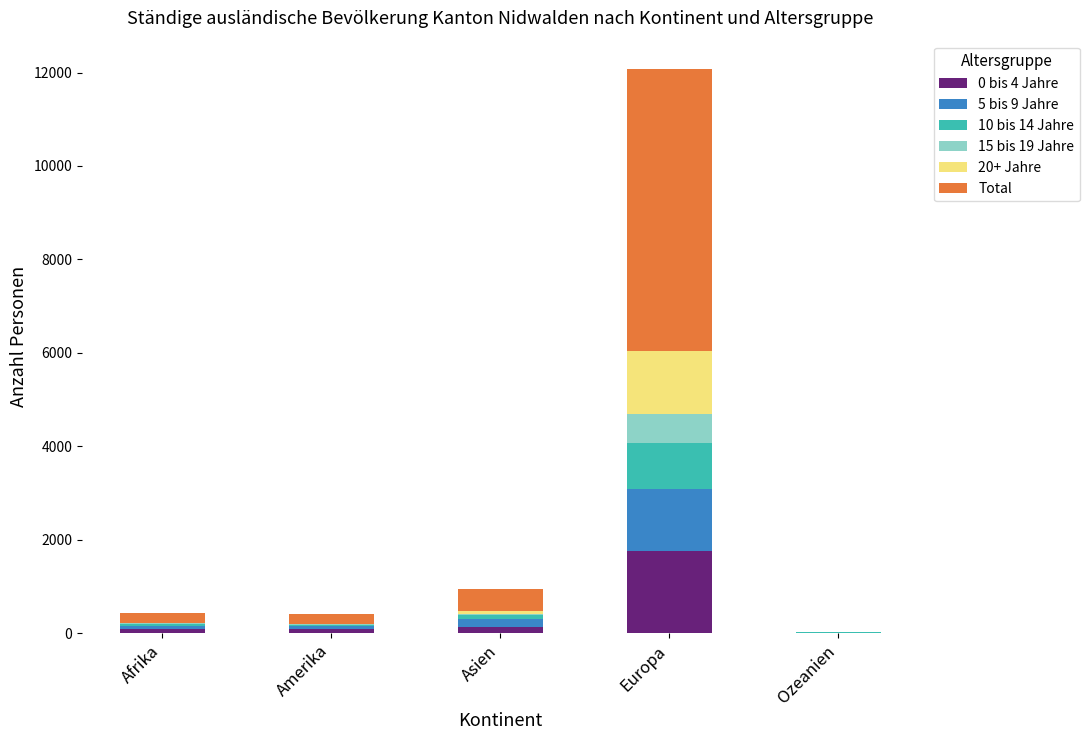

Are the bars horizontal?

No